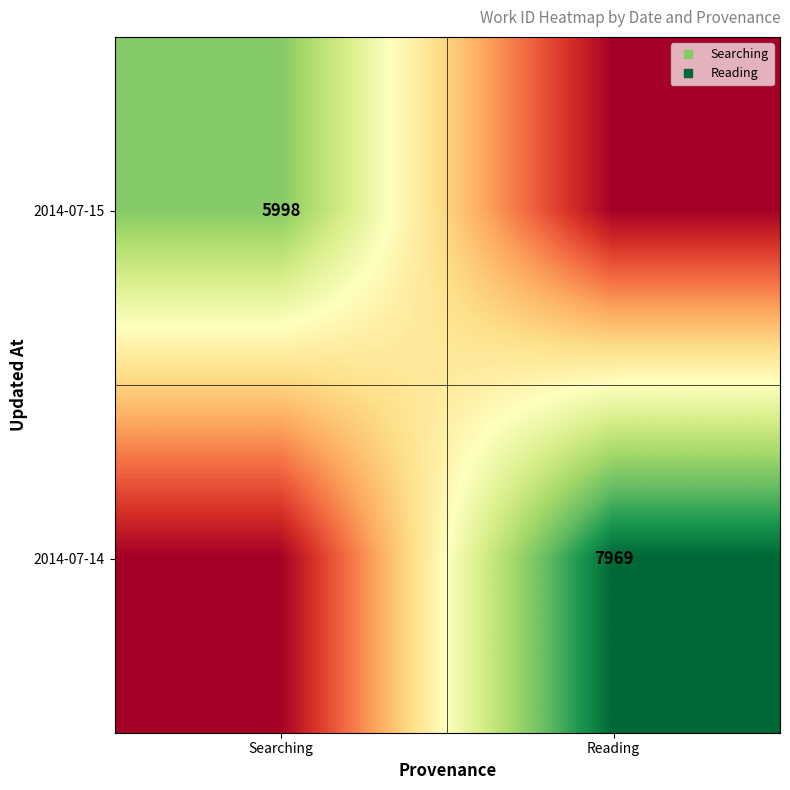

At which label is 2014-07-14 closest to 3984?

Searching